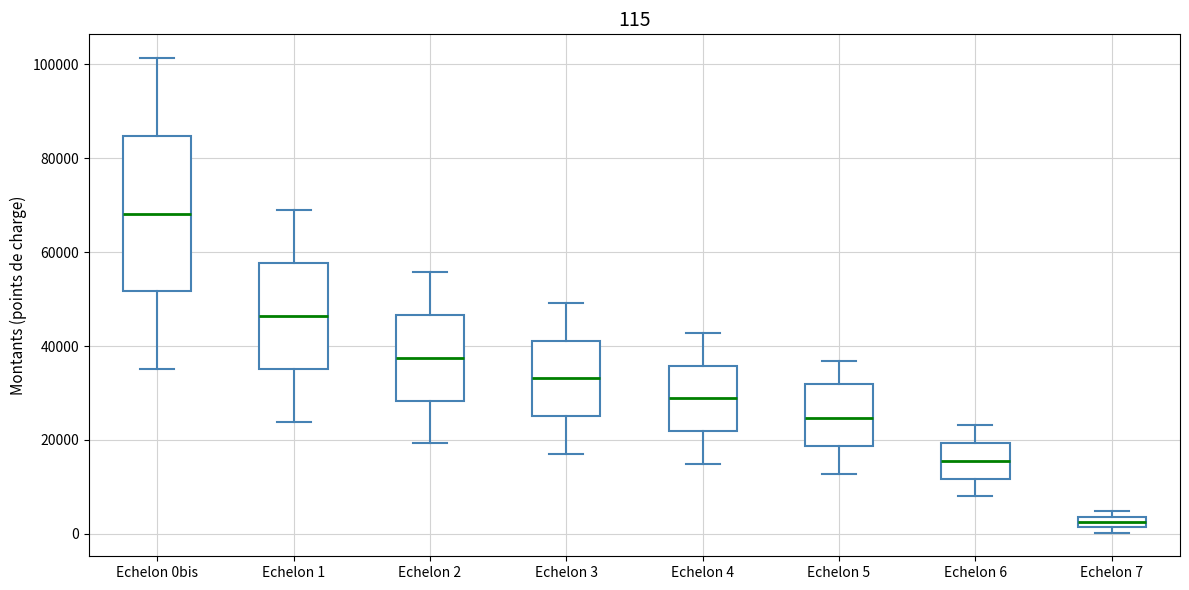

Comparing the boxes themselves (not the whiskers), which one is the tallest?

Echelon 0bis